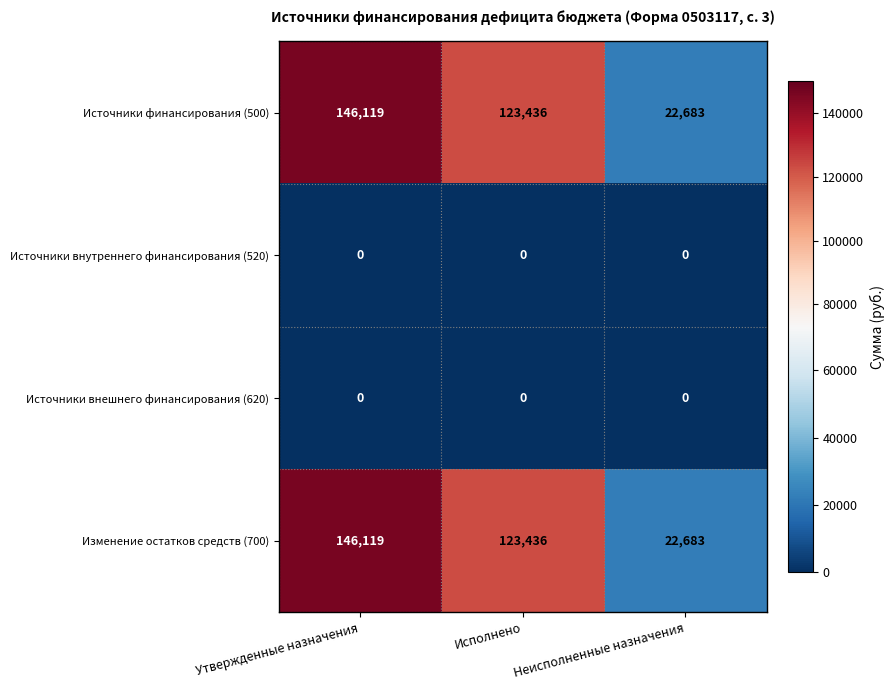

What is the sum of all Изменение остатков средств (700) values?

292238